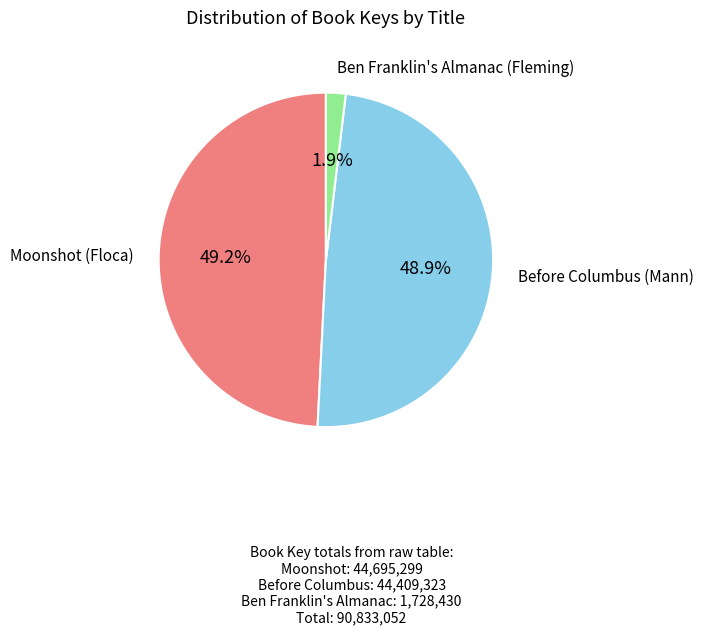

Is there a majority slice in this chart?

No